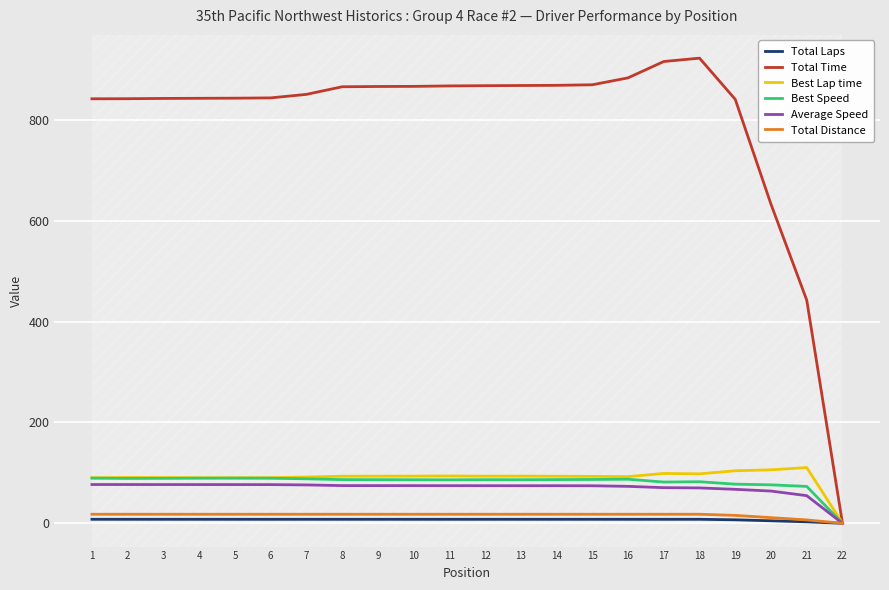

Which series has the widest spread of values?

Total Time